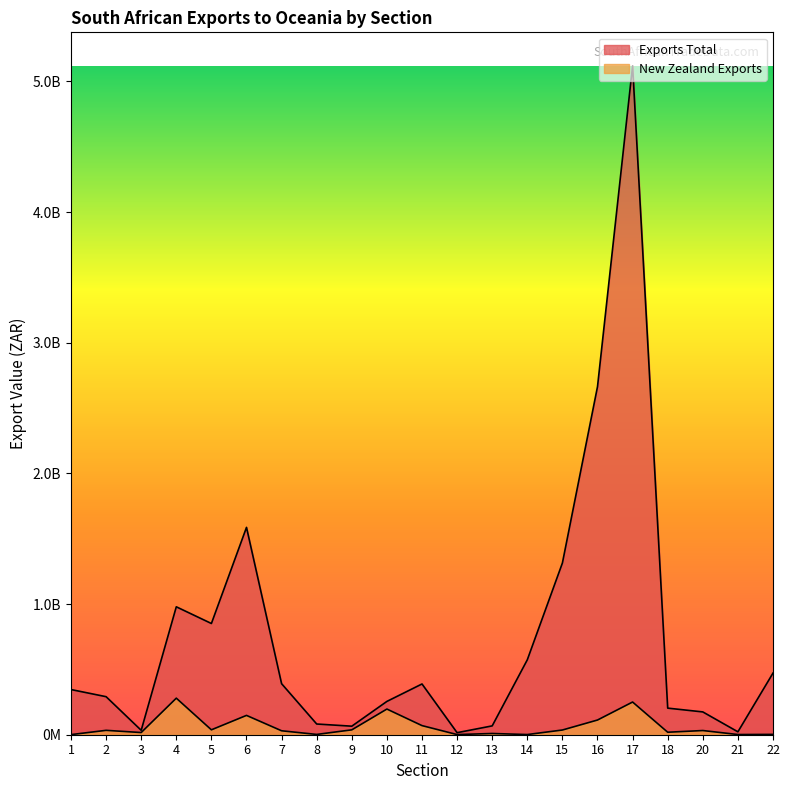

At which category does Exports Total reach its first local valley?

3